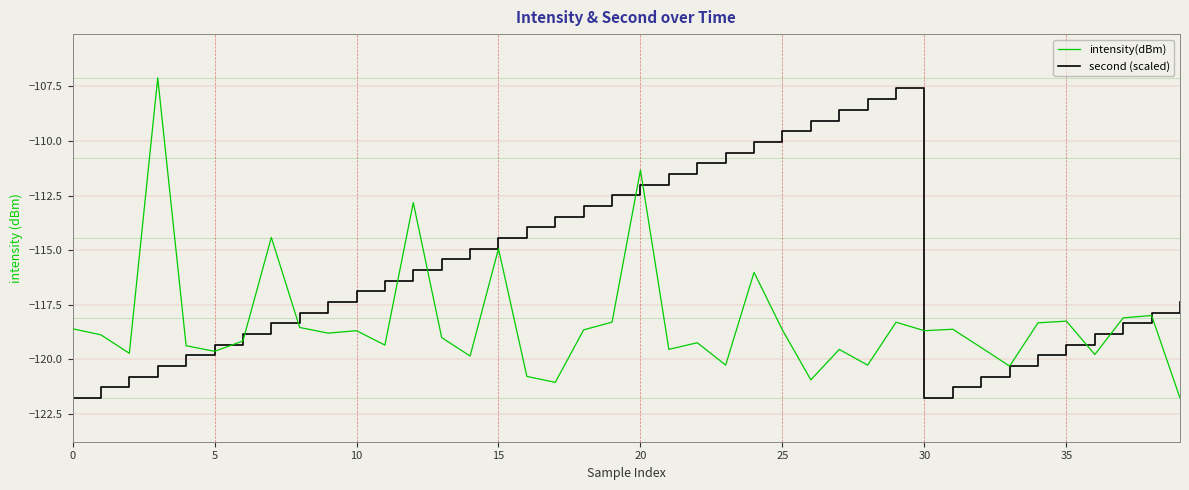

List the series in order of their overall mean, lowest first.

intensity(dBm), second (scaled)